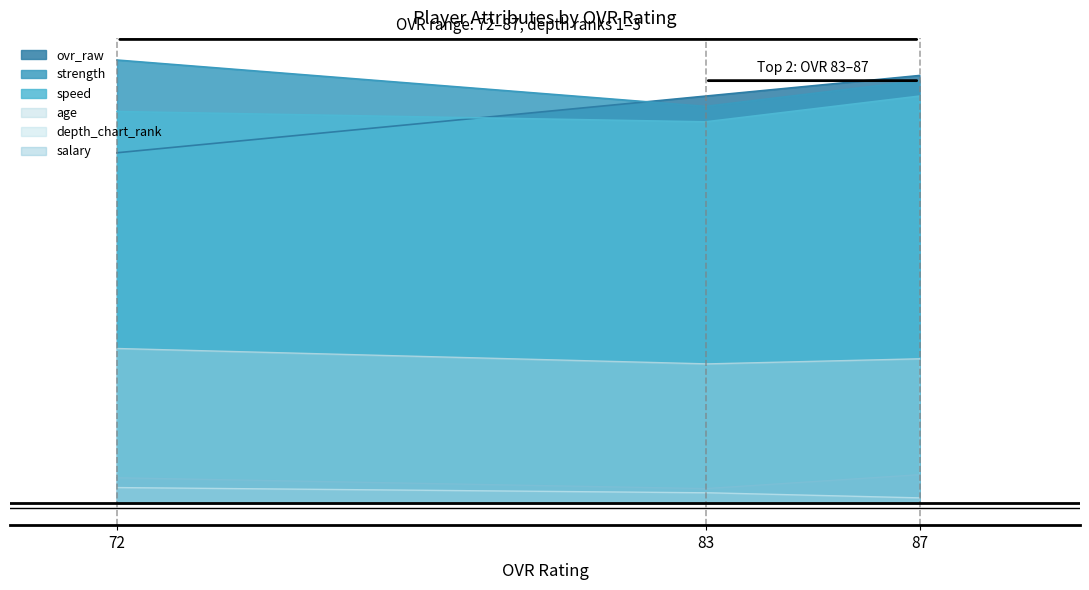

At which category is the sum across all series the highest?

87